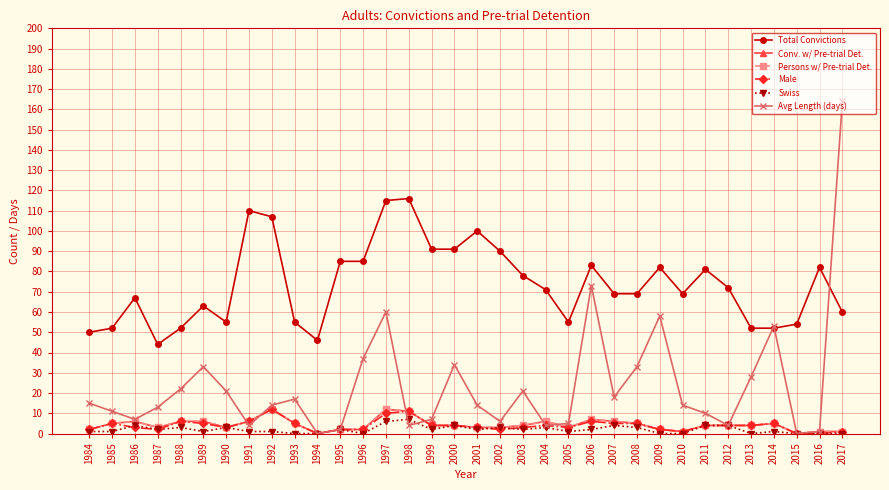

How many values in Swiss are above zero?

25